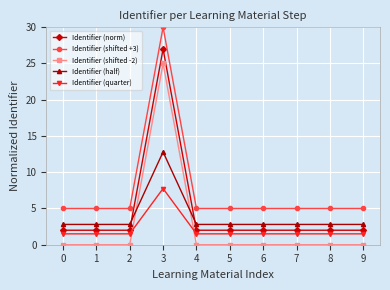

What is the maximum value for Identifier (shifted +3)?

30.0